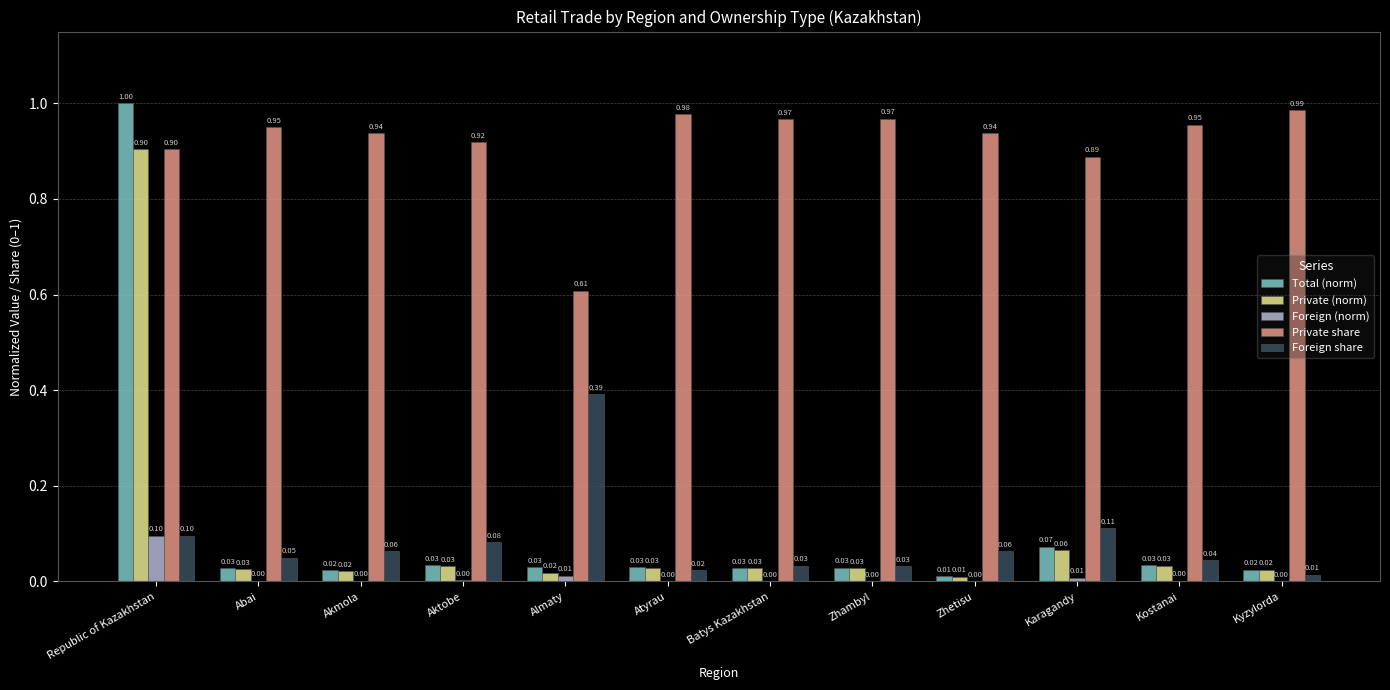

Which series has the widest spread of values?

Total (norm)